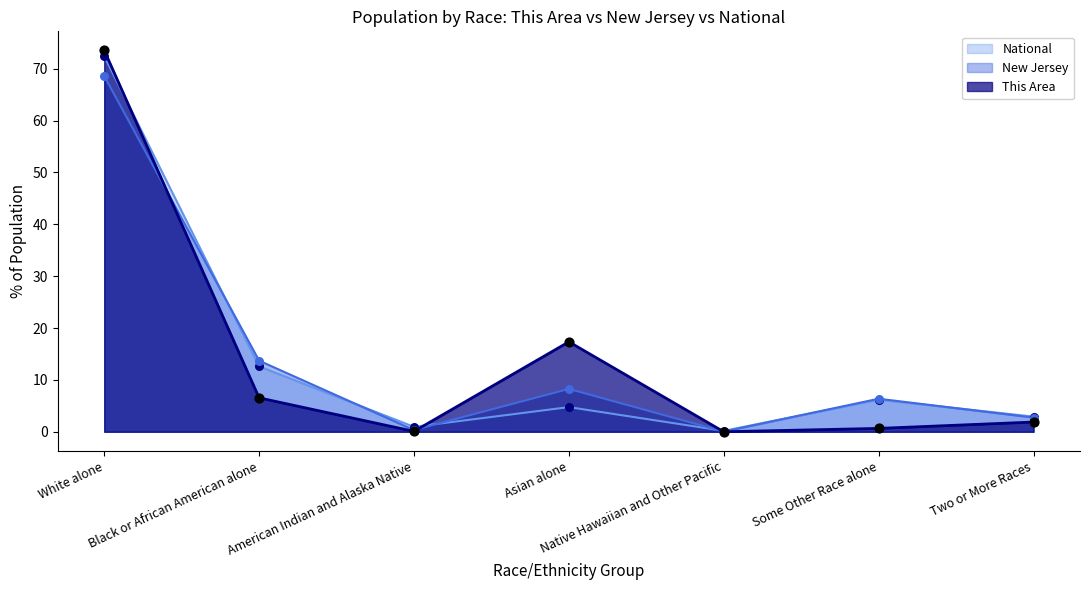

What are all the series names shown in the legend?

National, New Jersey, This Area